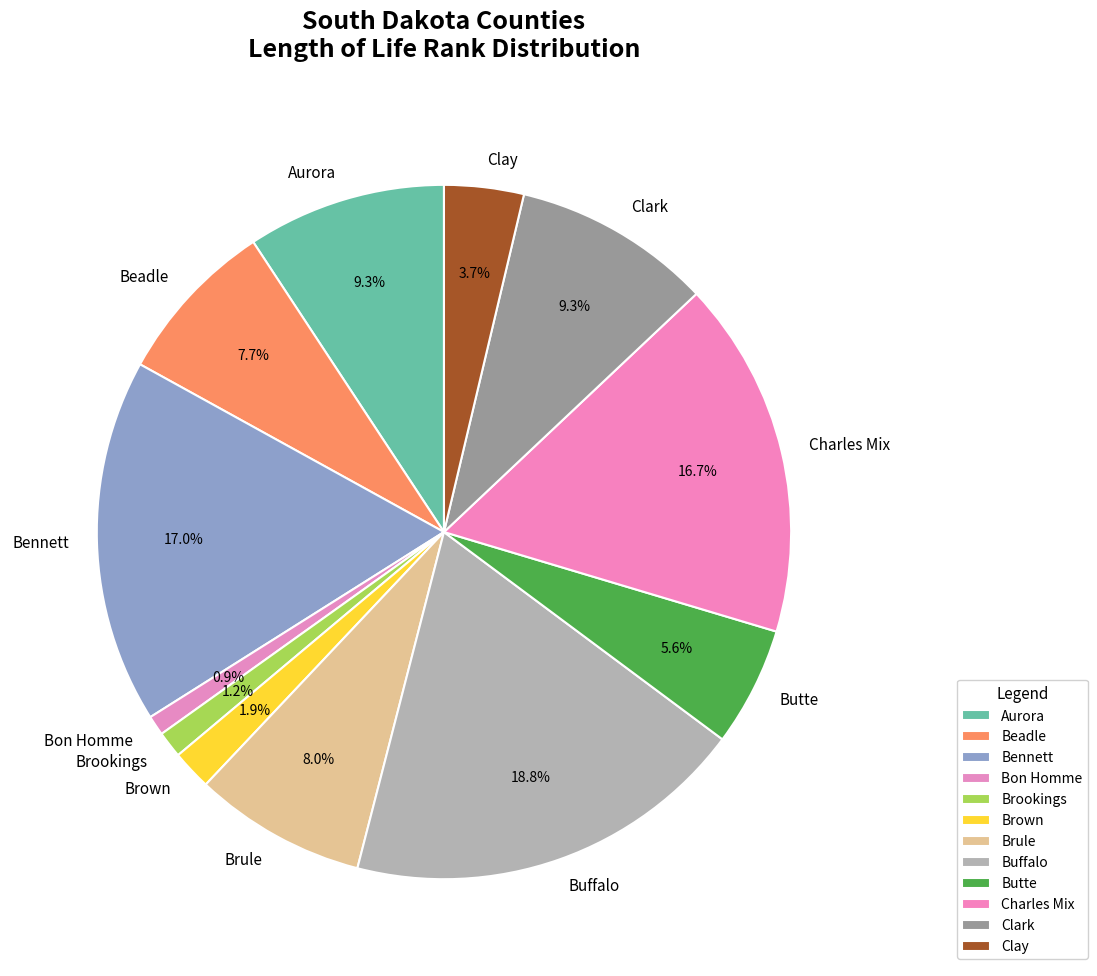

Which slice is the largest?

Buffalo